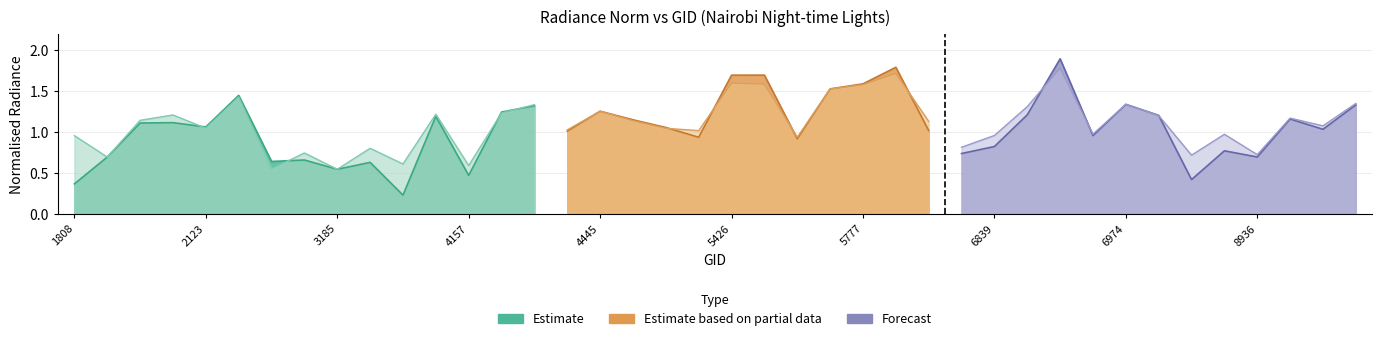

What is the value of the rade9_aggzone_norm point at the 10th from the left?

0.8